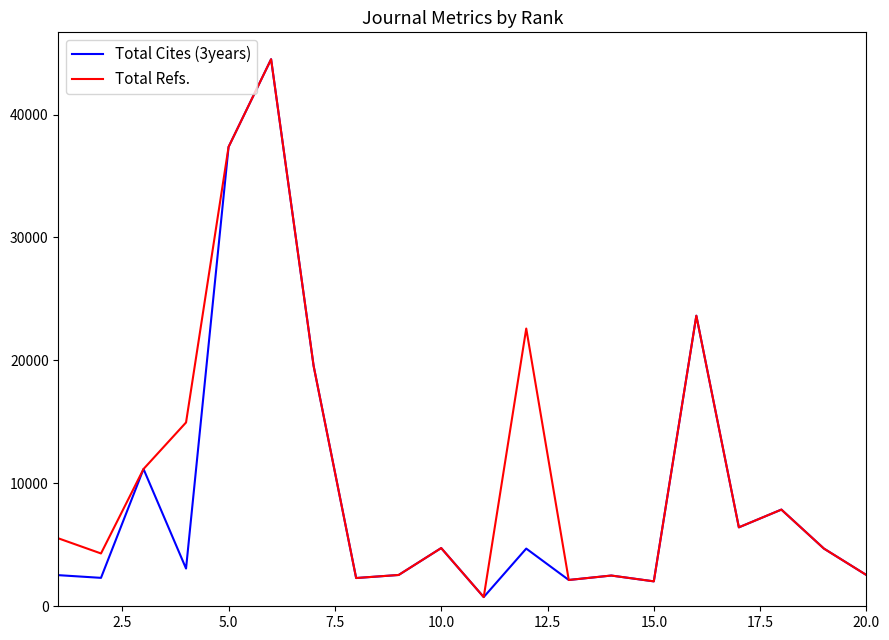

What is the difference between the maximum and second lowest values in the Total Refs. series?

42474